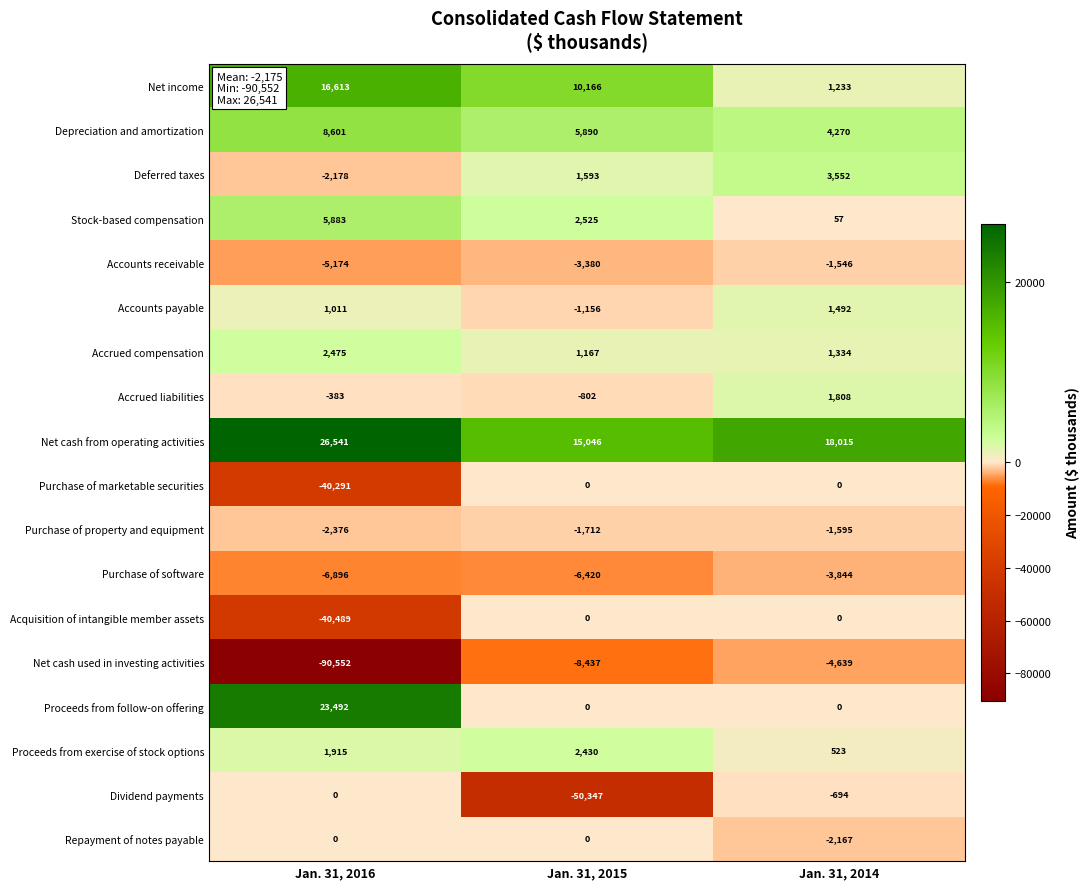

Which series has the largest total across all categories?

Net cash from operating activities